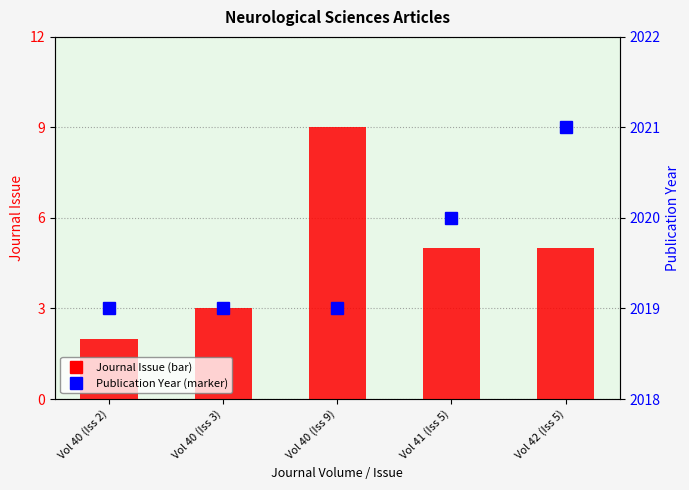

Is the value of Publication Year at Vol 42 (Iss 5) greater than the value of Journal Issue at Vol 42 (Iss 5)?

Yes